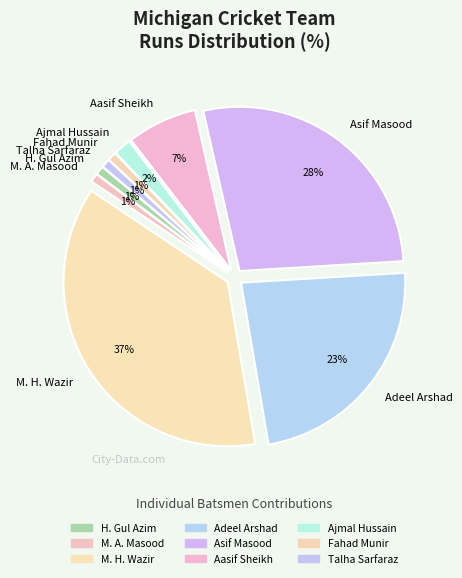

Is the sum of Fahad Munir and Adeel Arshad greater than half?

No